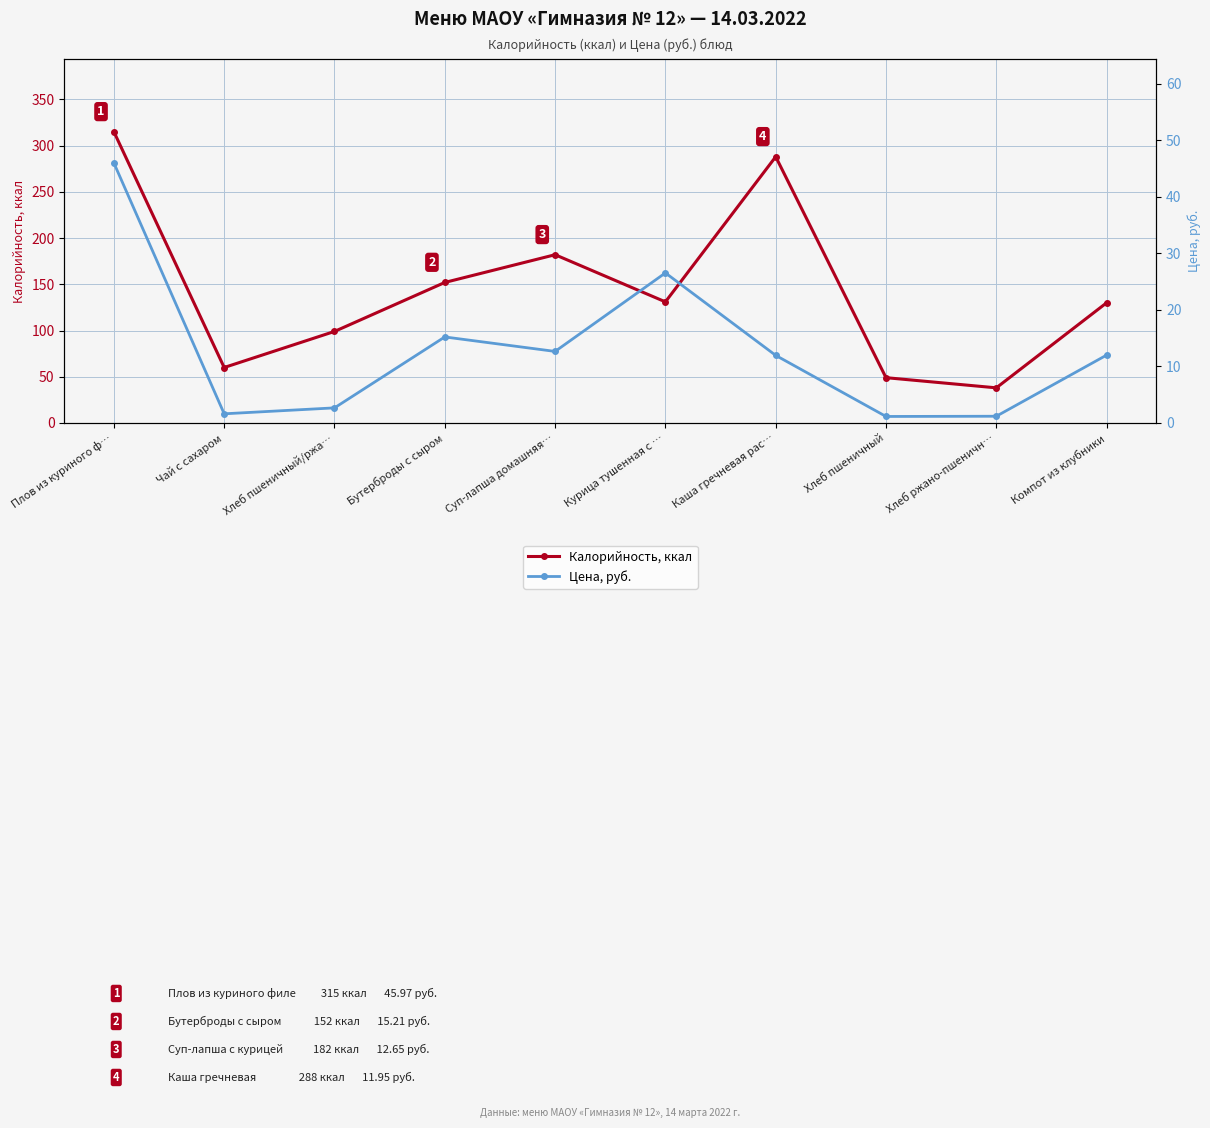

Reading left to right, transcribe all the data shown in this chart.

Калорийность, ккал: 315.0	60.0	99.0	152.0	182.0	131.0	288.0	49.0	38.0	130.0
Цена, руб.: 46.0	1.6	2.7	15.2	12.7	26.5	11.9	1.1	1.2	12.0